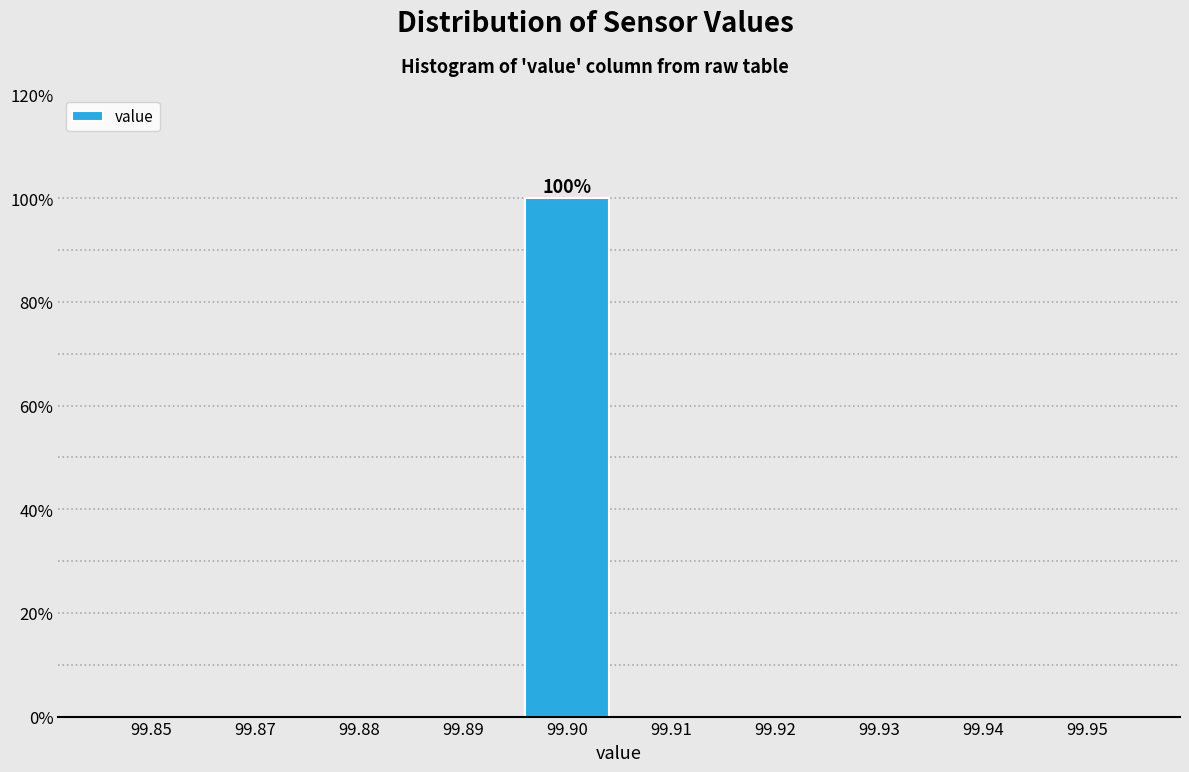

Reading left to right, transcribe all the data shown in this chart.

99.85=0	99.87=0	99.88=0	99.89=0	99.90=100	99.91=0	99.92=0	99.93=0	99.94=0	99.95=0